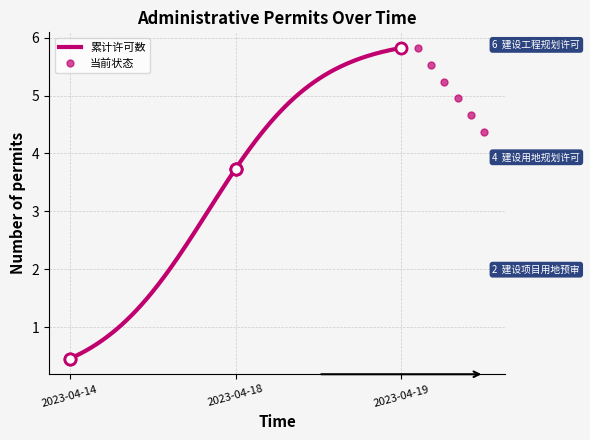

What is the lowest value of the 当前状态 series?

4.4